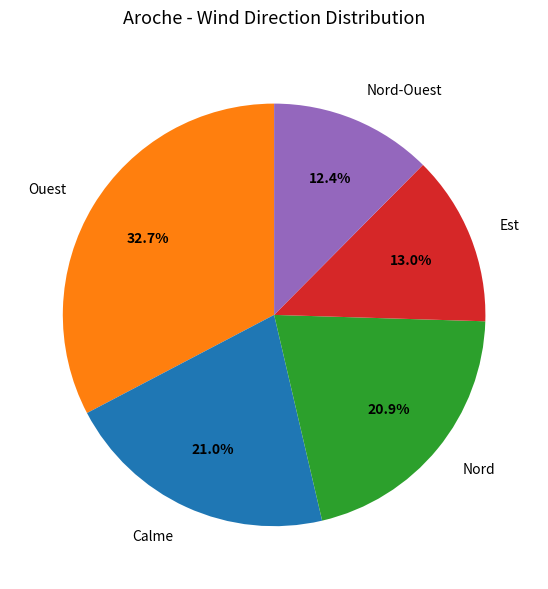

Which category has the smallest portion of the pie?

Nord-Ouest